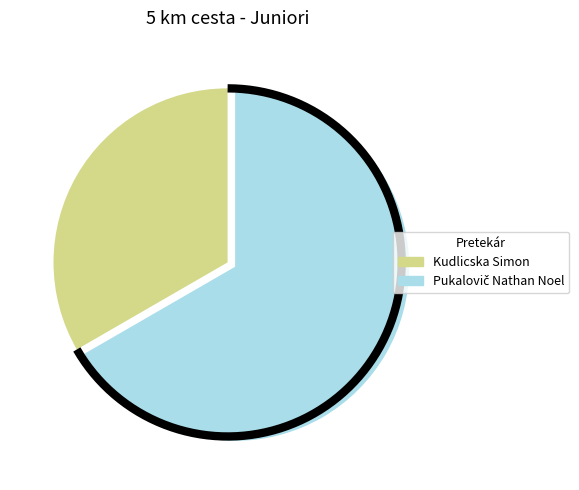

To the nearest percent, what percentage of the pie is Pukalovič Nathan Noel?

67%